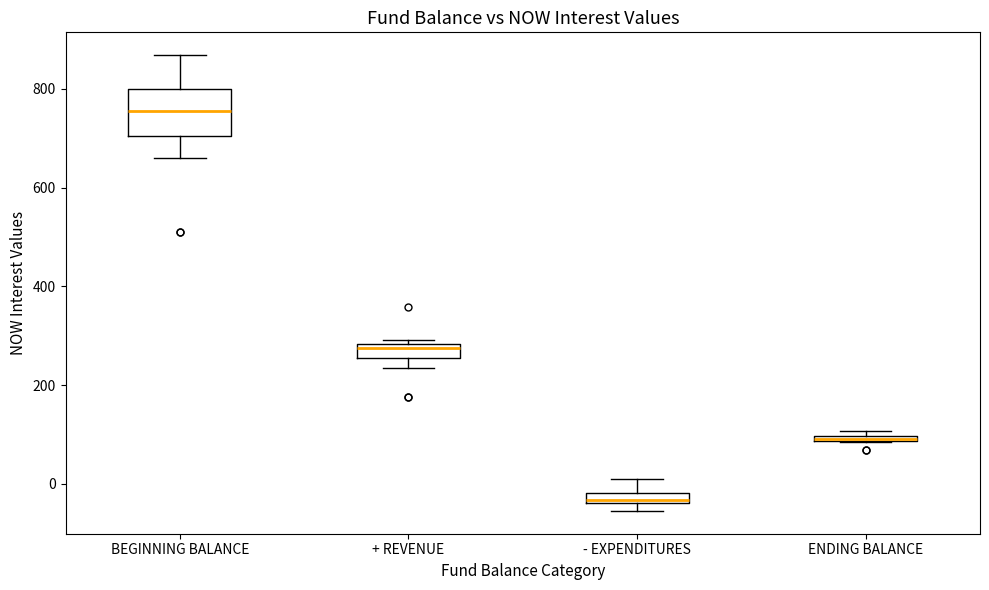

Which box's median line is the lowest?

- EXPENDITURES